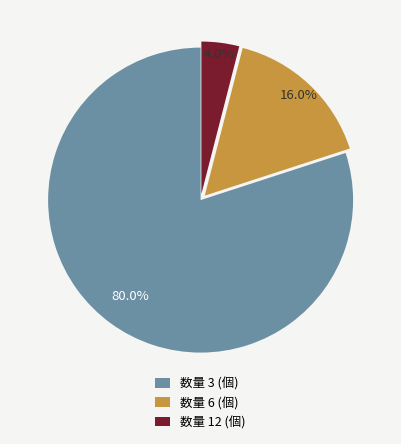

Which has a higher value, 数量 12 (個) or 数量 3 (個)?

数量 3 (個)